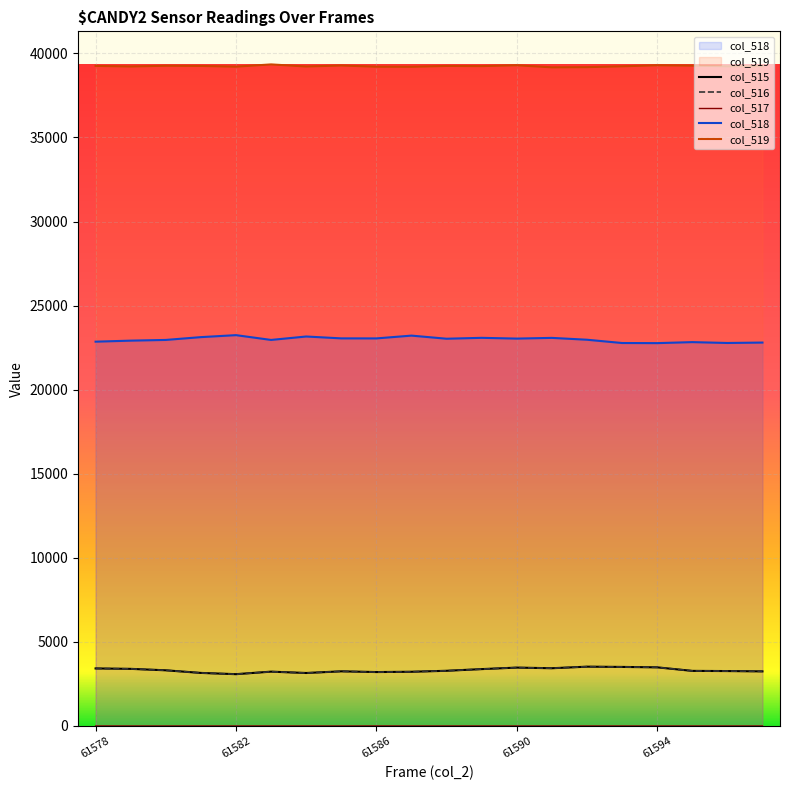

What is the lowest value of the col_515 series?

3082